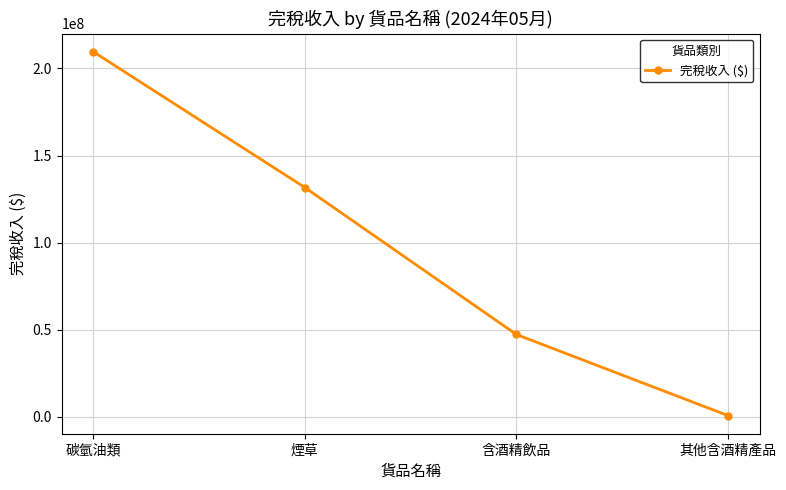

The chart shows a value of 322629337 at 碳氫油類. True or false?

False